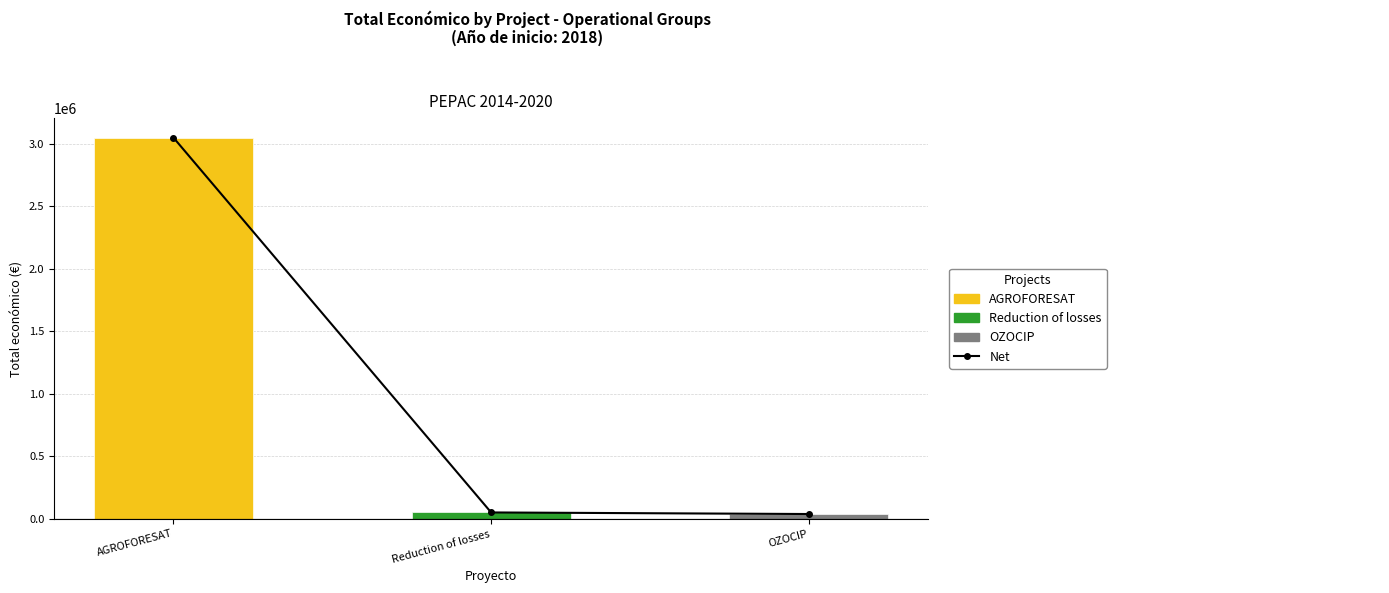

How many bars are there in total?

3